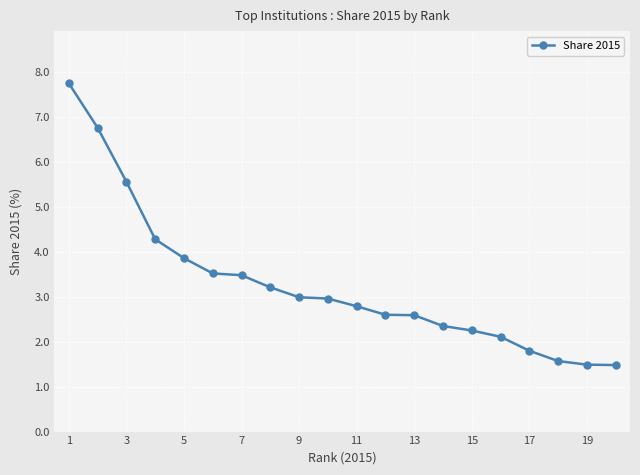

How many series are shown in this chart?

1